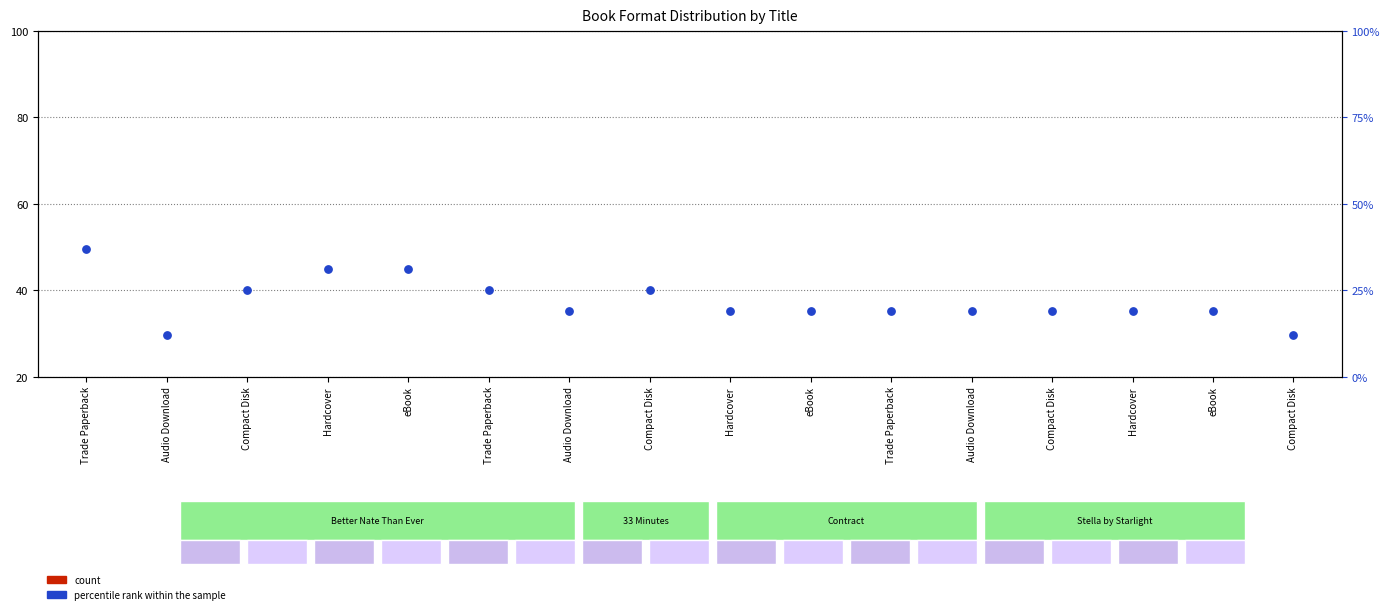

Is the value of percentile rank within the sample at Hardcover greater than the value of count at Trade Paperback?

Yes